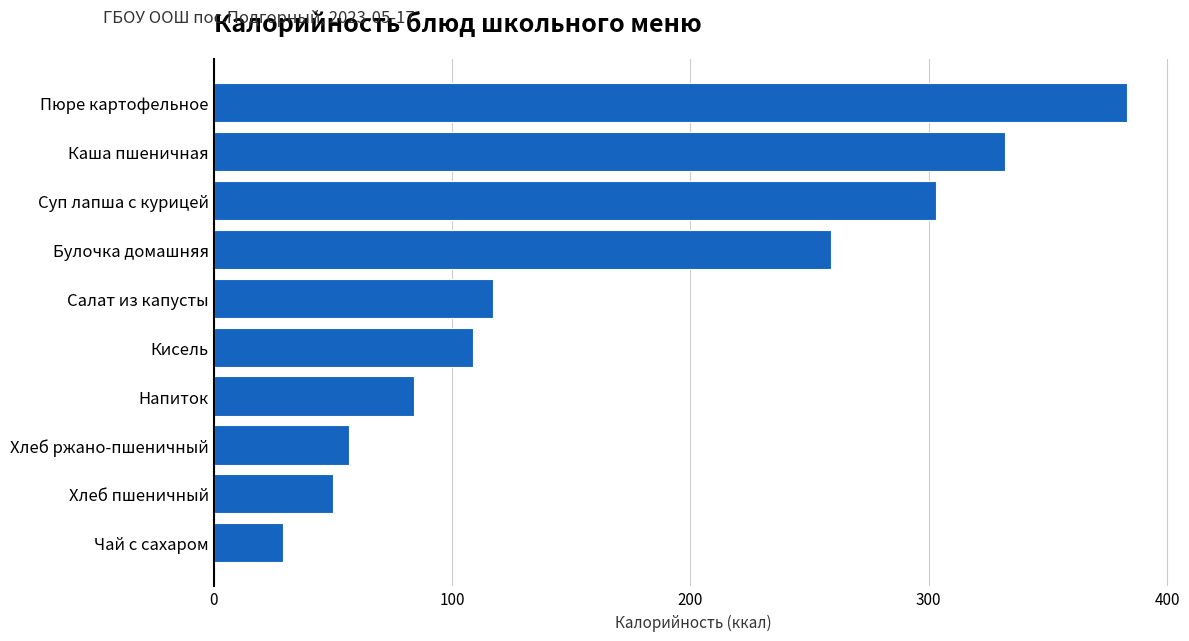

True or false: the data shows 42 at Чай с сахаром.

False